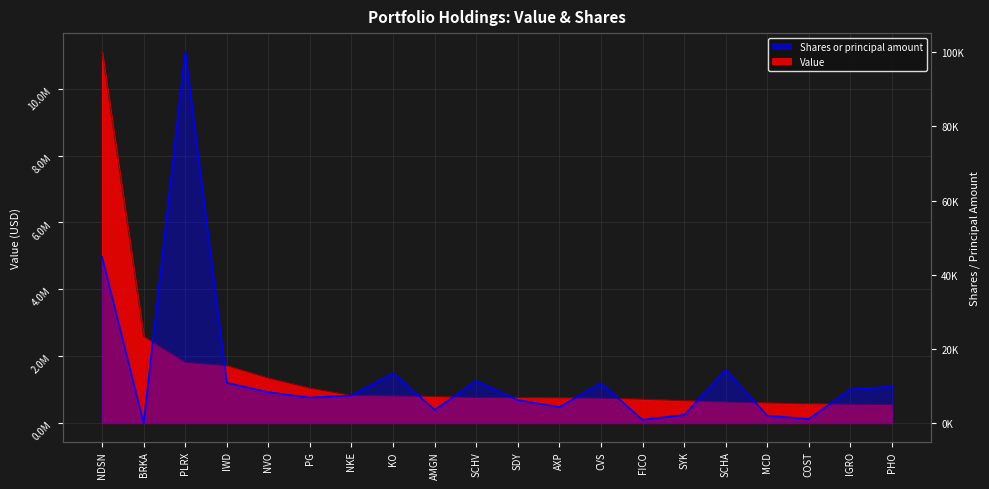

Reading left to right, list all the values displayed in this chart.

Value: NDSN=11111267	BRKA=2589050	PLRX=1814899	IWD=1714507	NVO=1344484	PG=1041999	NKE=821153	KO=809658	AMGN=791501	SCHV=762142	SDY=759628	AXP=752370	CVS=742802	FICO=712105	SYK=666927	SCHA=626778	MCD=599207	COST=575528	IGRO=562459	PHO=553411
Shares or principal amount: NDSN=44771	BRKA=5	PLRX=100160	IWD=10863	NVO=8308	PG=6867	NKE=7440	KO=13445	AMGN=3565	SCHV=11360	SDY=6197	AXP=4319	CVS=10745	FICO=880	SYK=2186	SCHA=14310	MCD=2008	COST=1069	IGRO=9069	PHO=9814